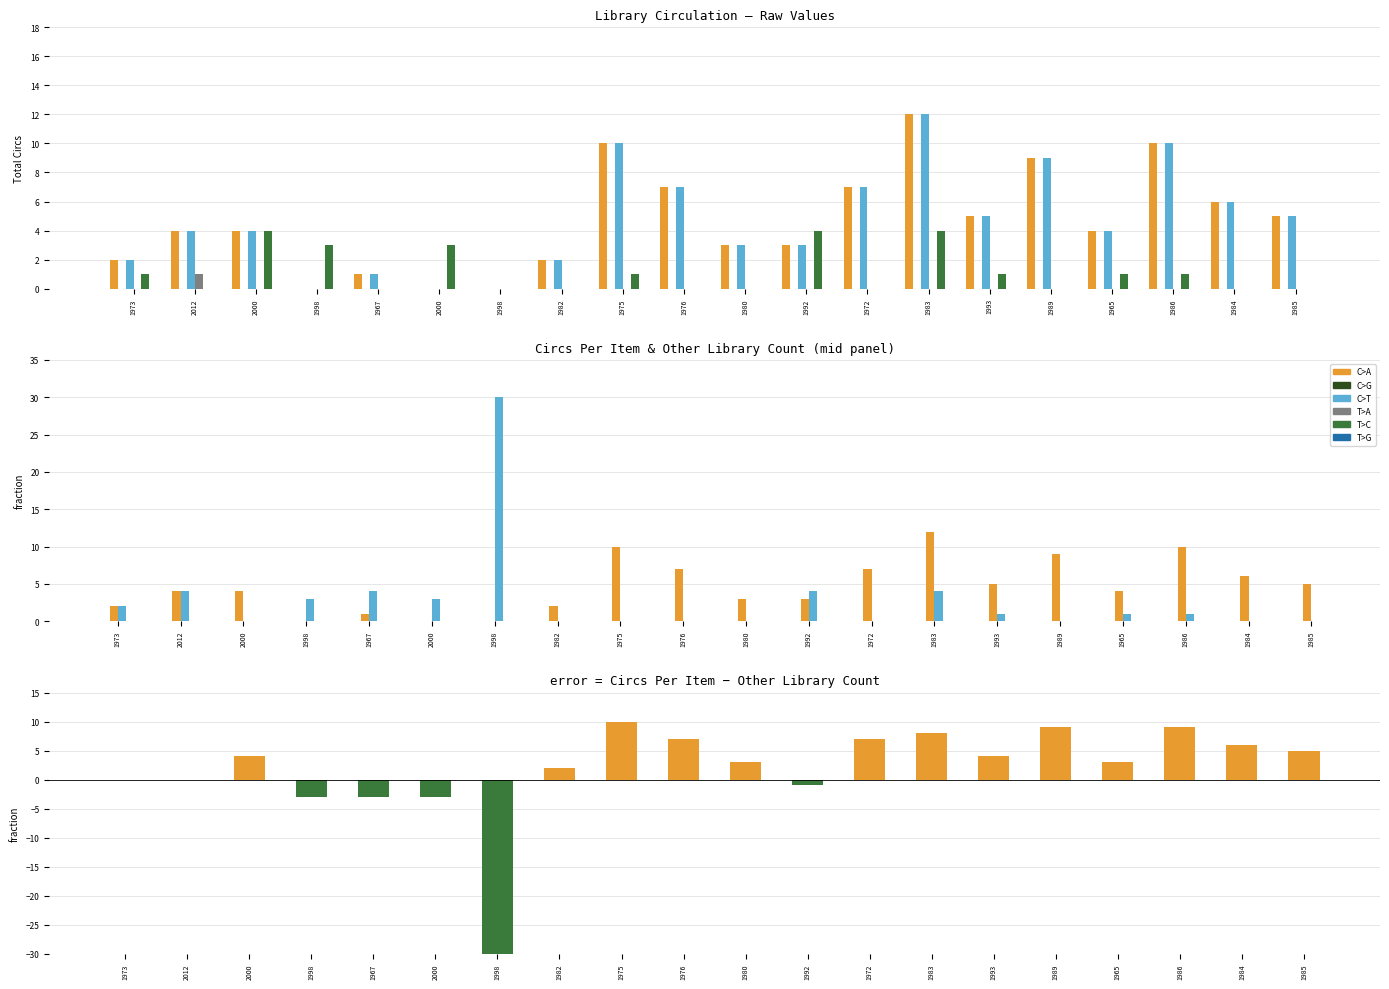

How many positive values does the T>C series have?

10